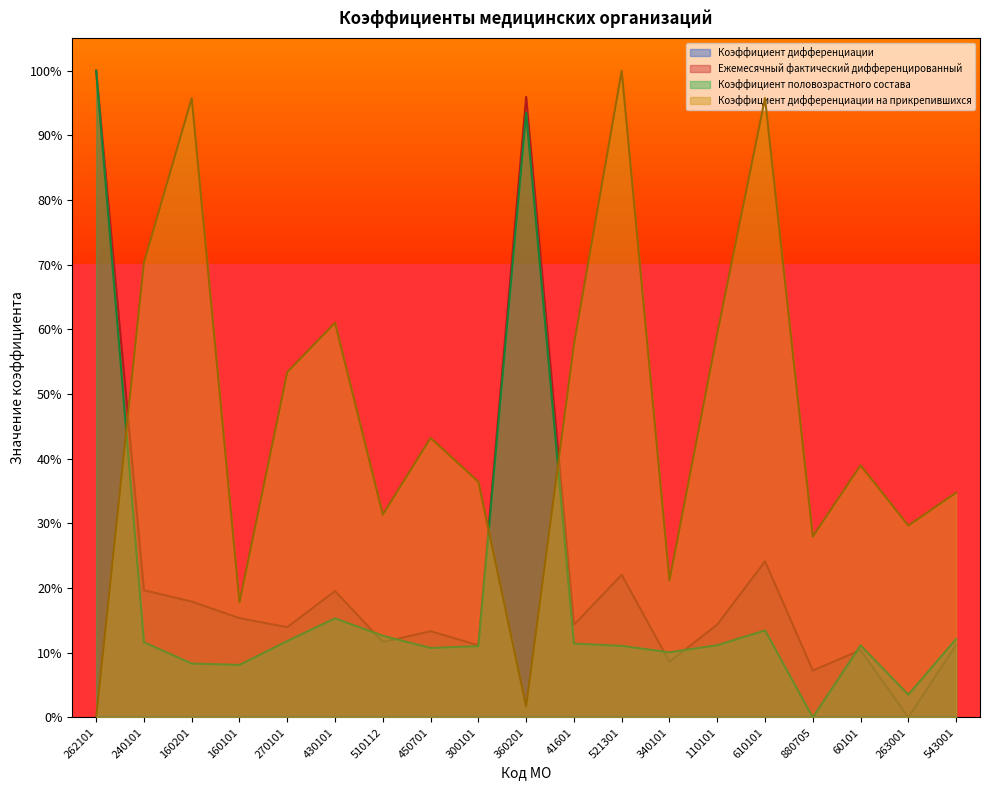

Read the Коэффициент половозрастного состава value at 60101.

0.1